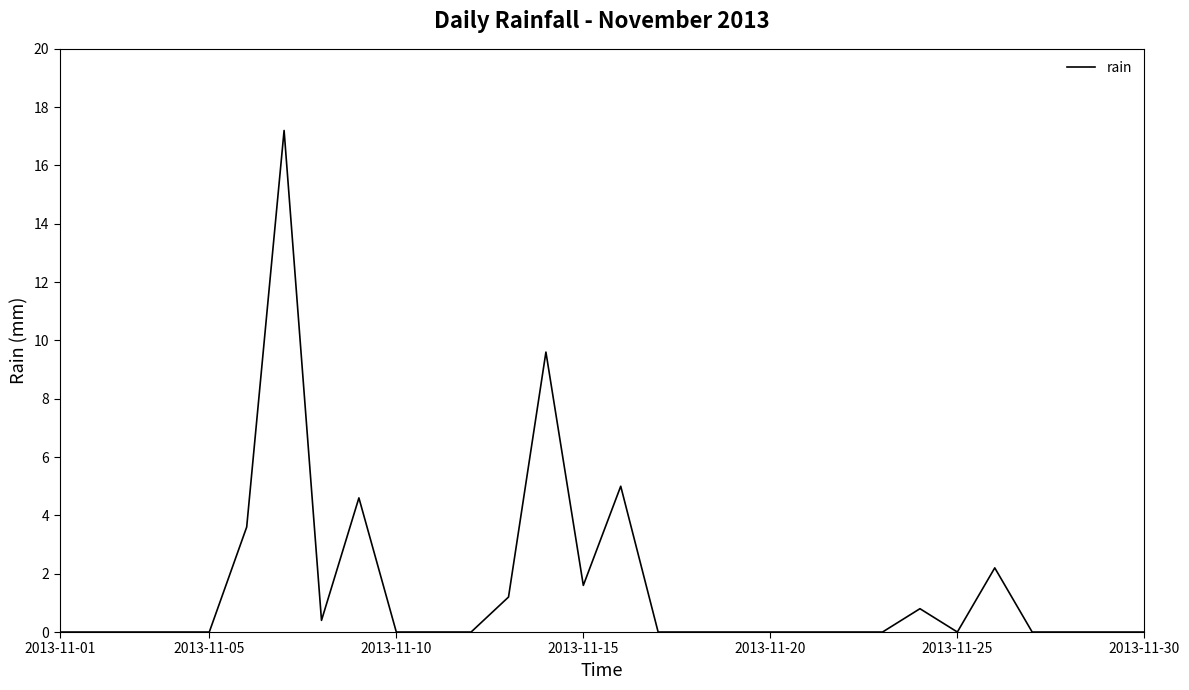

What is the maximum value shown in the chart?

17.2